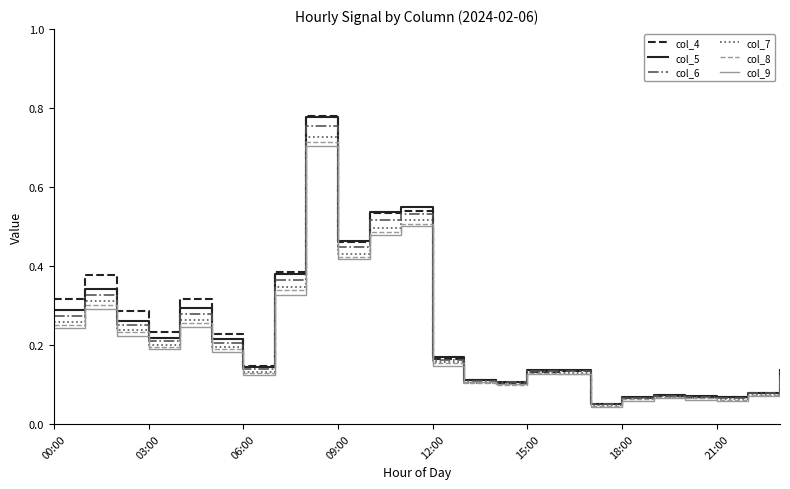

Which series has the widest spread of values?

col_4